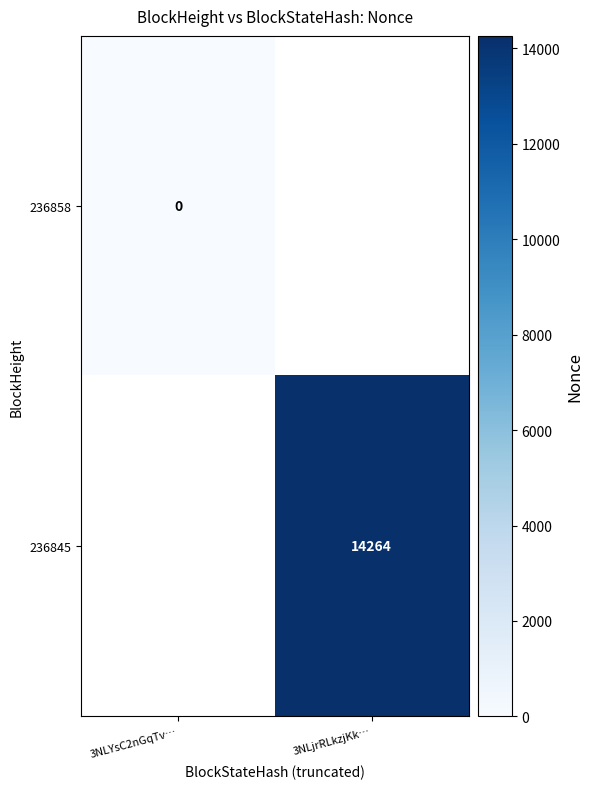

Which category has the highest value across all series?

3NLjrRLkzjKk…